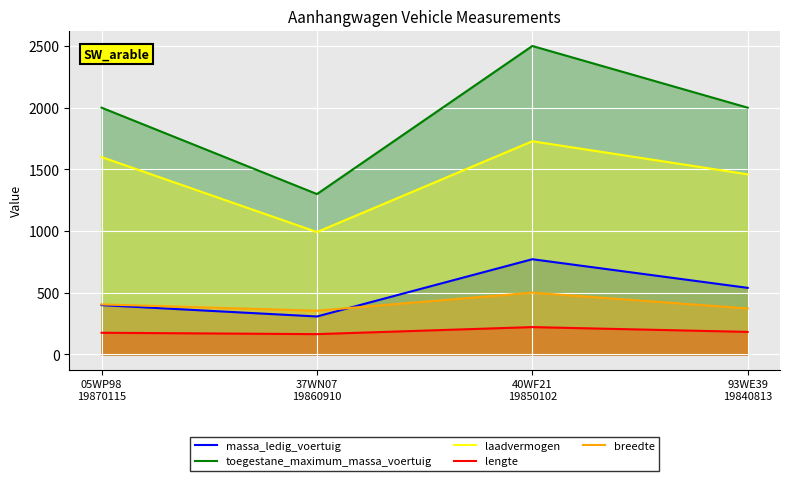

How many data points in toegestane_maximum_massa_voertuig are less than 2000?

1